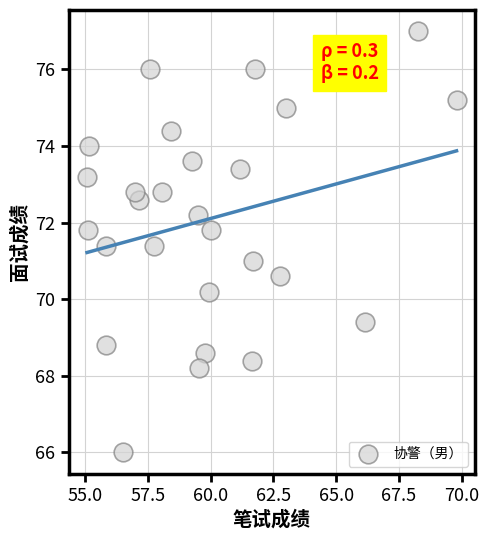

What is the range of Y values (max minus min)?

11.0